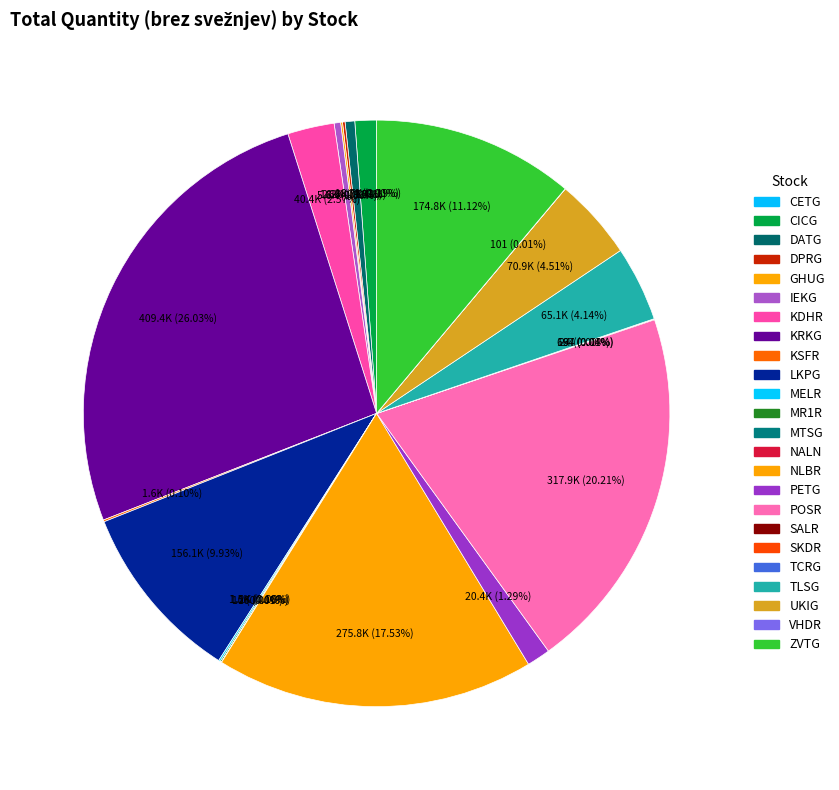

Between TLSG and PETG, which is larger?

TLSG